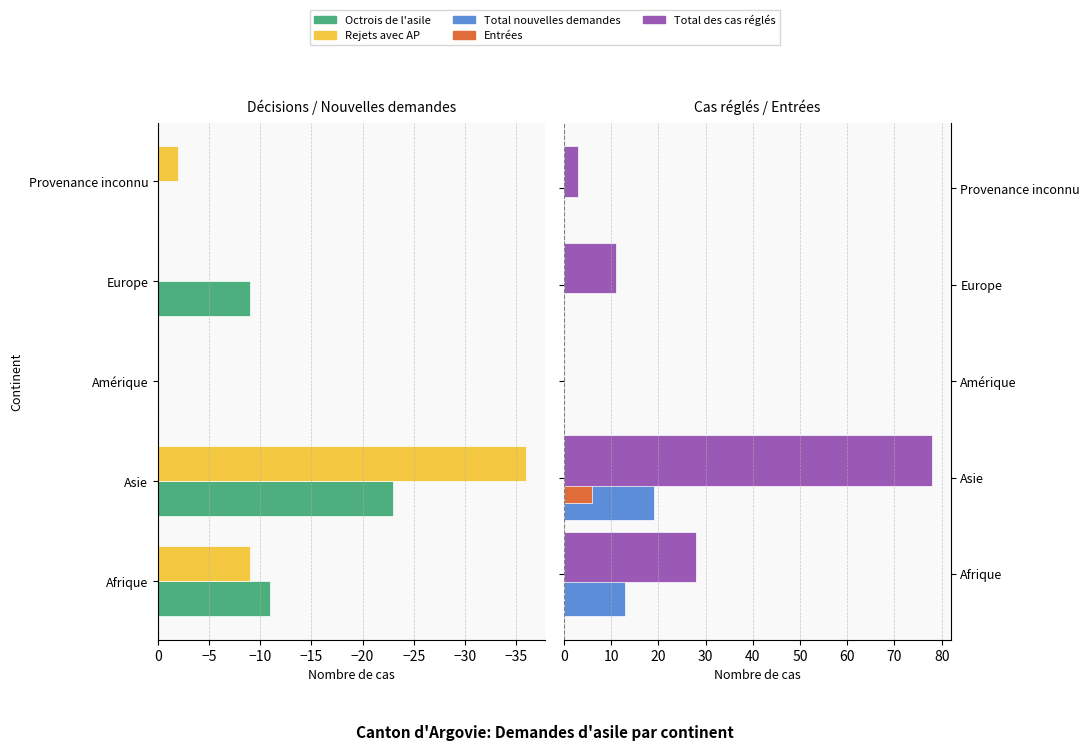

Is it true that Total nouvelles demandes equals 8 at Afrique?

False